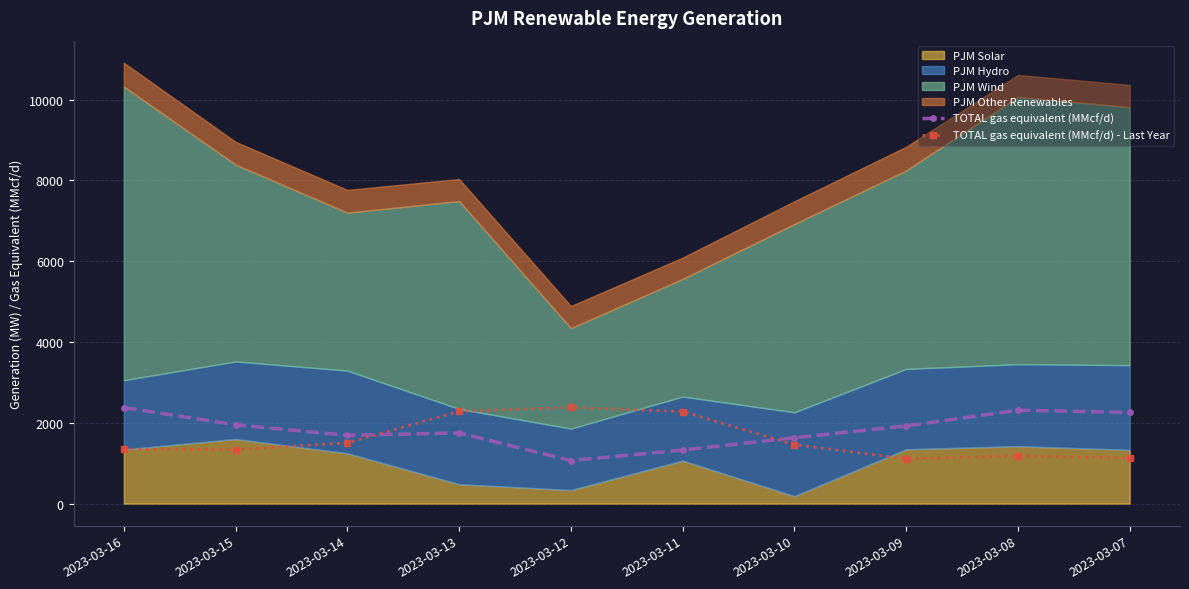

Reading right to left, extract all data points from this chart.

TOTAL gas equivalent (MMcf/d): 2023-03-07=2257	2023-03-08=2311	2023-03-09=1924	2023-03-10=1630	2023-03-11=1326	2023-03-12=1065	2023-03-13=1750	2023-03-14=1691	2023-03-15=1950	2023-03-16=2377
TOTAL gas equivalent (MMcf/d) - Last Year: 2023-03-07=1130	2023-03-08=1179	2023-03-09=1108	2023-03-10=1460	2023-03-11=2278	2023-03-12=2381	2023-03-13=2284	2023-03-14=1505	2023-03-15=1336	2023-03-16=1346